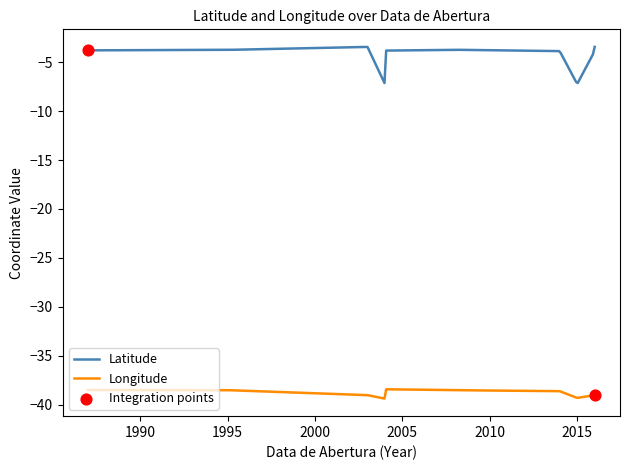

At how many categories does at least one series exceed -32?

10